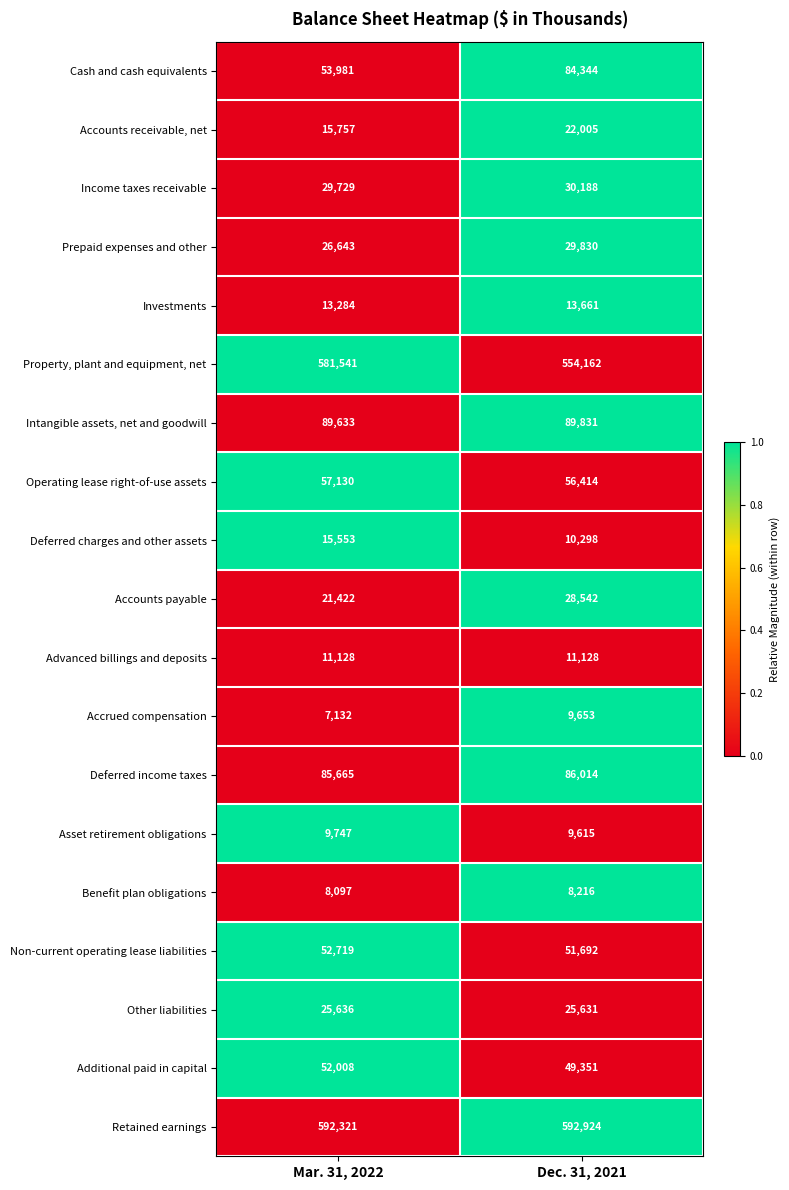

At Dec. 31, 2021, list the series in order from smallest to largest.

Benefit plan obligations, Asset retirement obligations, Accrued compensation, Deferred charges and other assets, Advanced billings and deposits, Investments, Accounts receivable, net, Other liabilities, Accounts payable, Prepaid expenses and other, Income taxes receivable, Additional paid in capital, Non-current operating lease liabilities, Operating lease right-of-use assets, Cash and cash equivalents, Deferred income taxes, Intangible assets, net and goodwill, Property, plant and equipment, net, Retained earnings